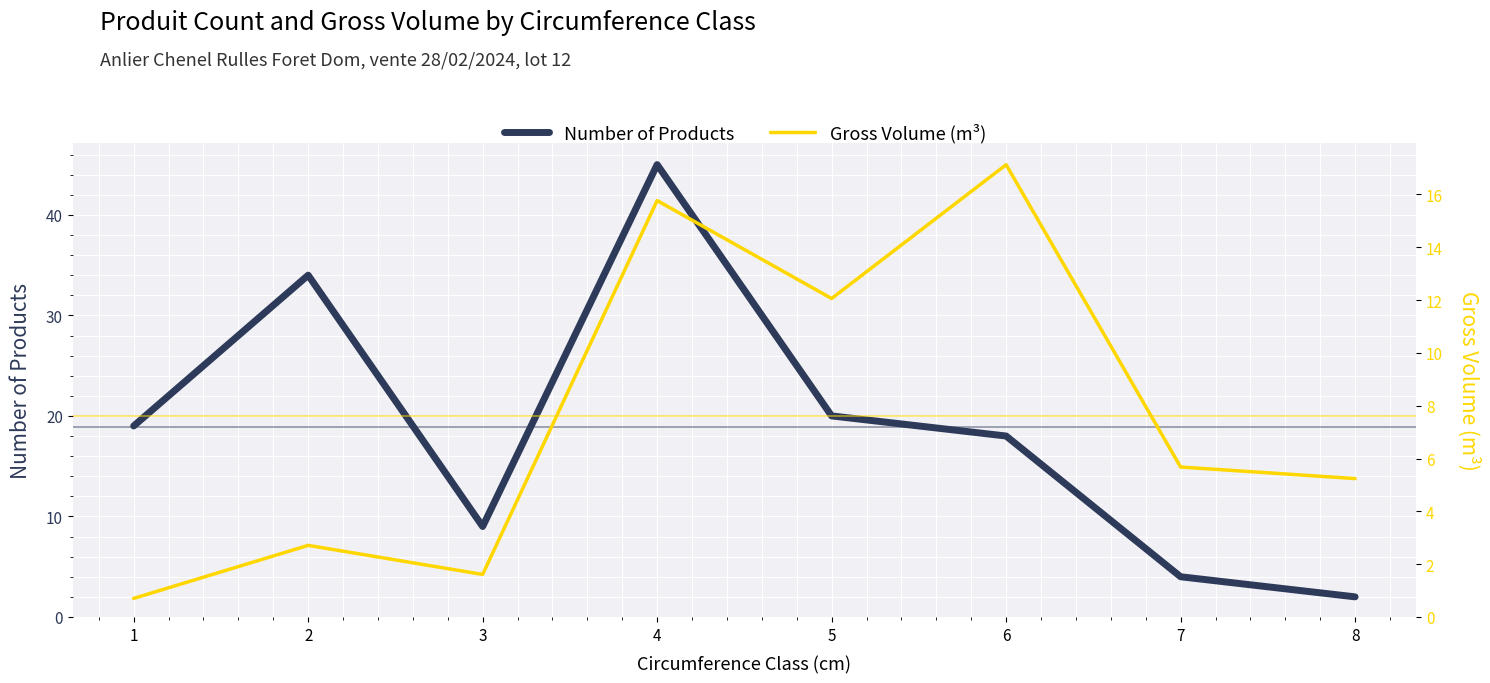

True or false: Number of Products and Gross Volume (m³) intersect in this chart.

True